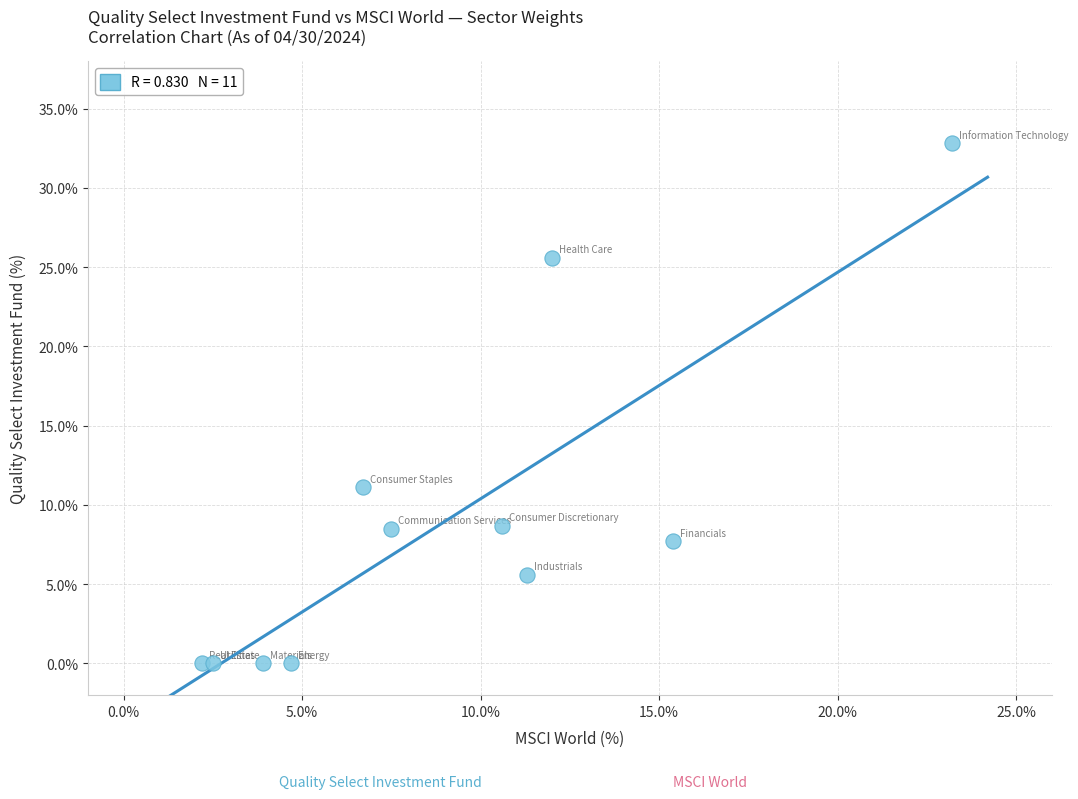

What Y value in the scatter plot is closest to 16?

11.1